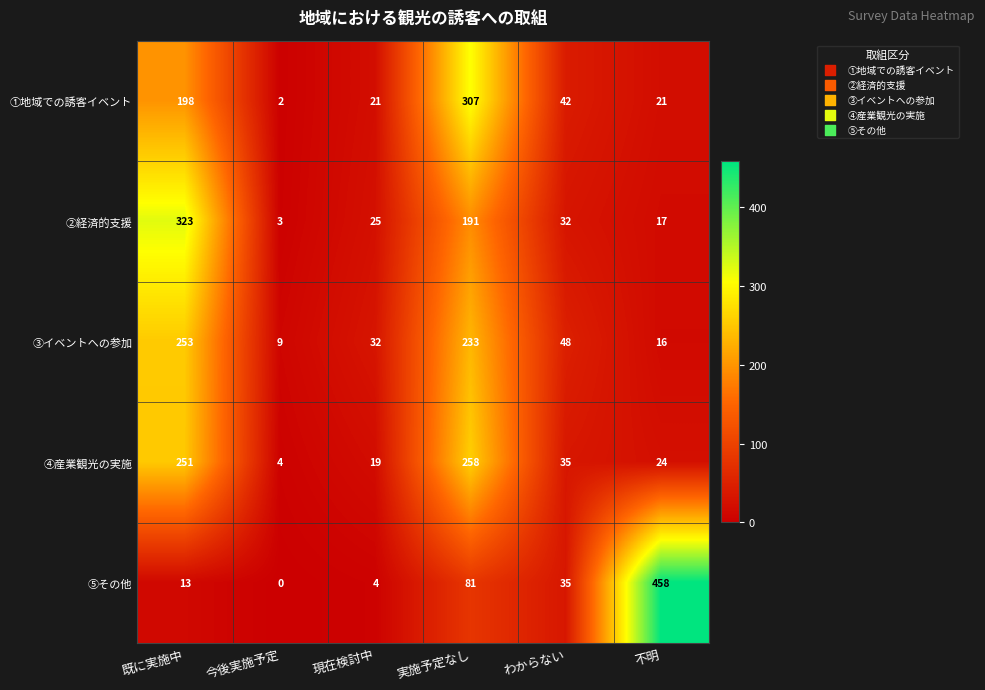

Count the number of data series in this chart.

5